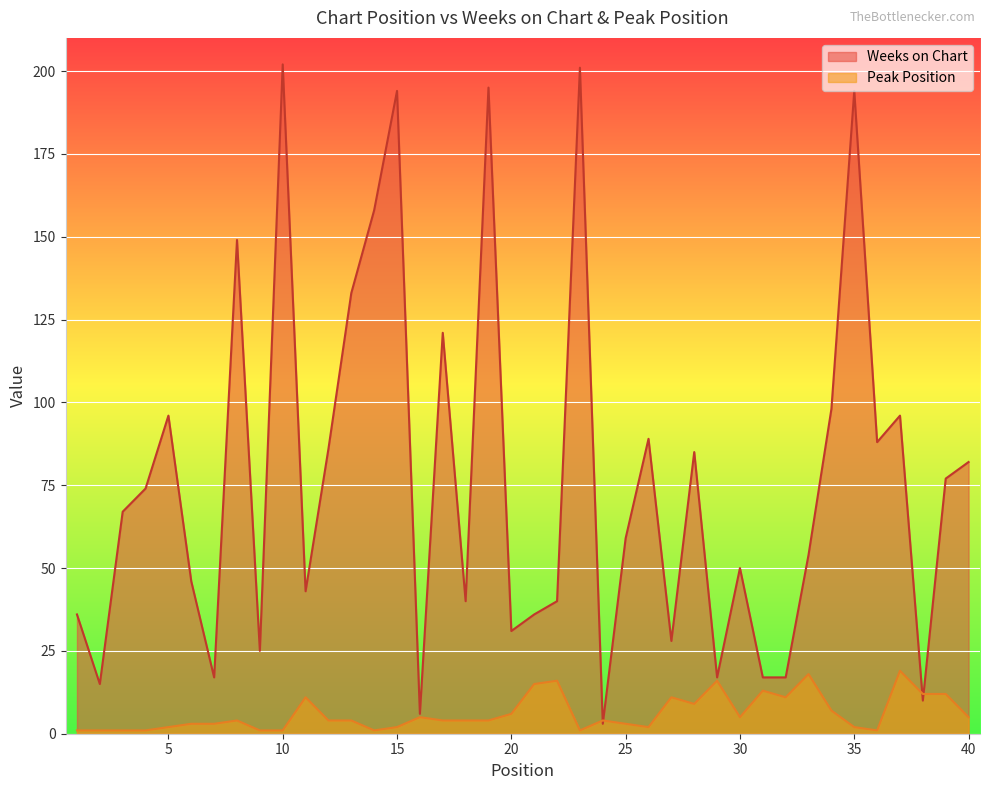

How many lines are shown in the chart?

2